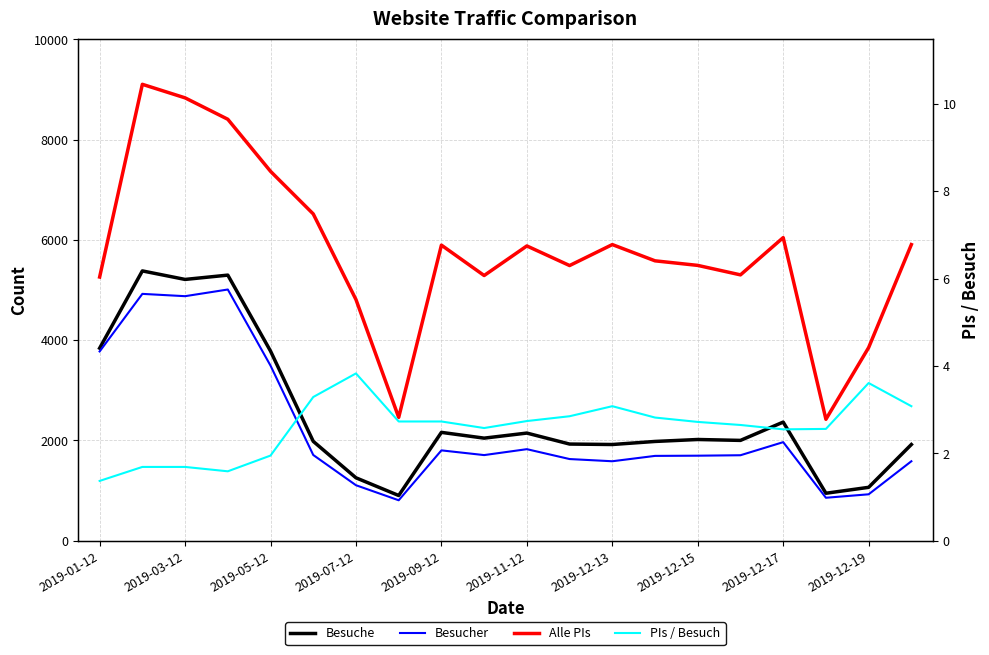

Reading left to right, what are all the values shown in this chart?

Besuche: 3841.0	5382.0	5212.0	5298.0	3783.0	1983.0	1256.0	903.0	2162.0	2047.0	2148.0	1929.0	1920.0	1981.0	2020.0	2002.0	2367.0	948.0	1066.0	1920.0
Besucher: 3776.0	4924.0	4878.0	5011.0	3493.0	1711.0	1108.0	808.0	1803.0	1709.0	1827.0	1630.0	1586.0	1693.0	1697.0	1706.0	1967.0	858.0	927.0	1586.0
Alle PIs: 5260.0	9103.0	8833.0	8406.0	7368.0	6518.0	4810.0	2461.0	5896.0	5290.0	5880.0	5489.0	5907.0	5583.0	5492.0	5303.0	6046.0	2423.0	3853.0	5907.0
PIs / Besuch: 1.4	1.7	1.7	1.6	1.9	3.3	3.8	2.7	2.7	2.6	2.7	2.9	3.1	2.8	2.7	2.6	2.5	2.6	3.6	3.1